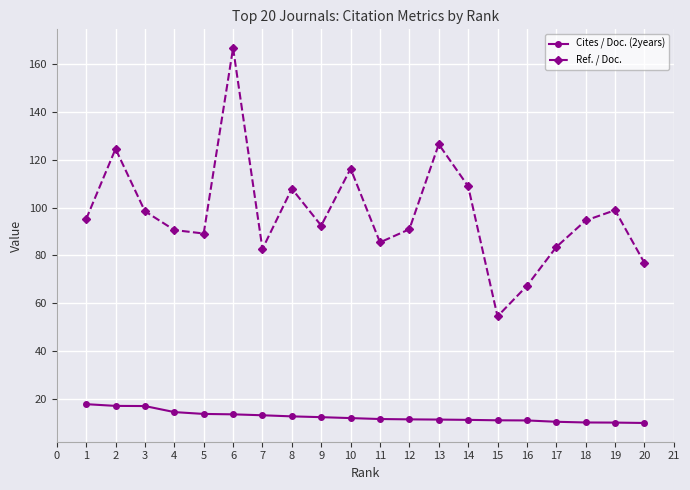

In Ref. / Doc., how many points are higher than both neighbors (excluding endpoints)?

6